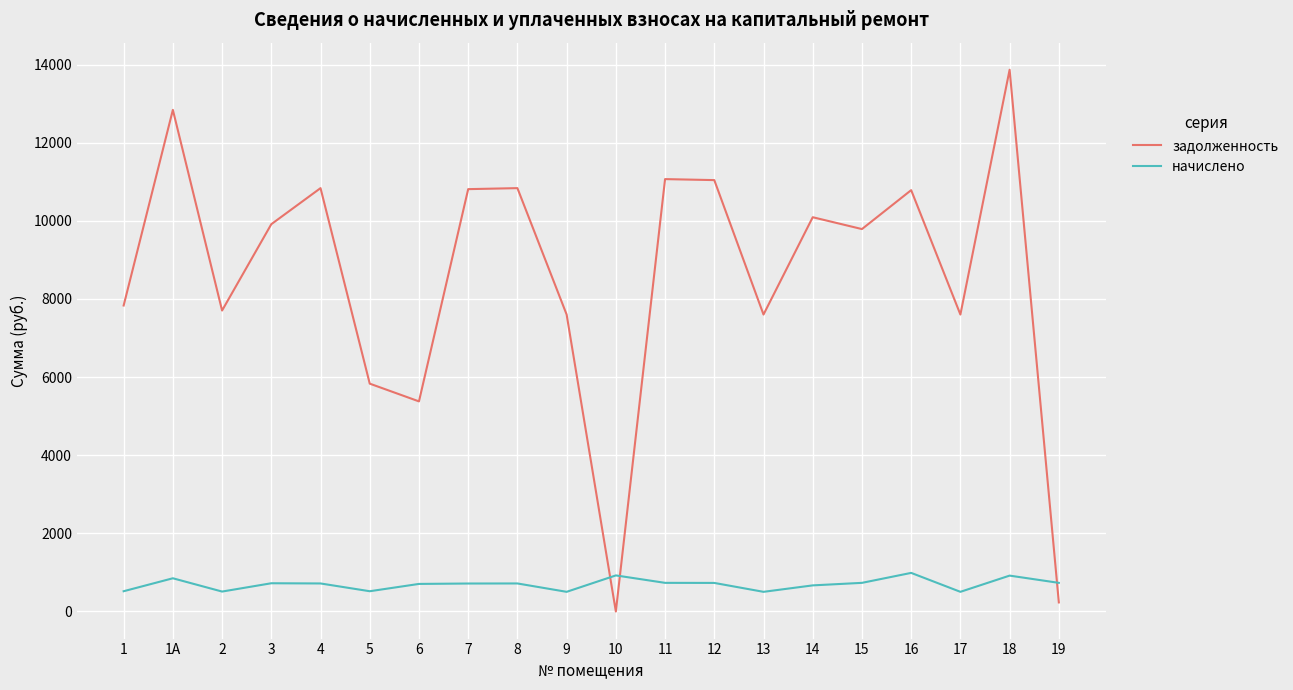

What is the sum of all начислено values?

13919.3